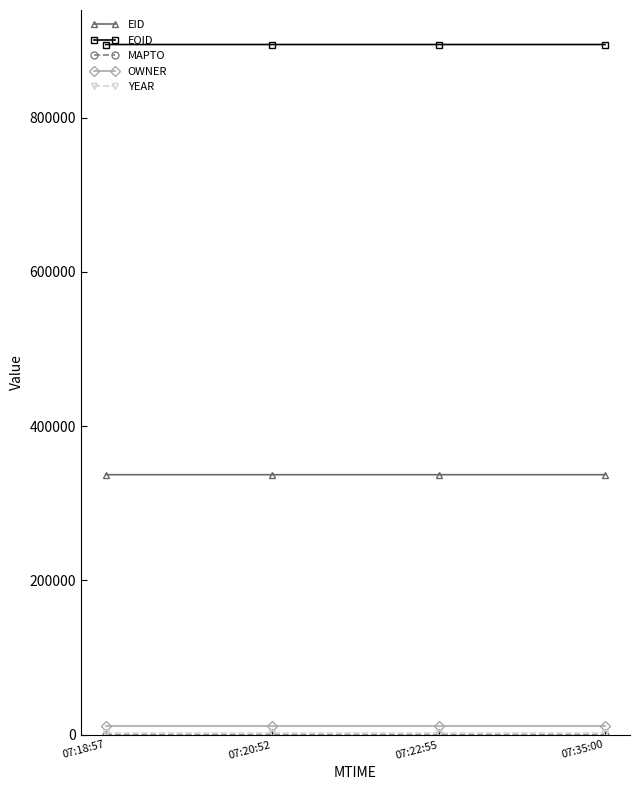

True or false: OWNER and EID cross at least once.

False